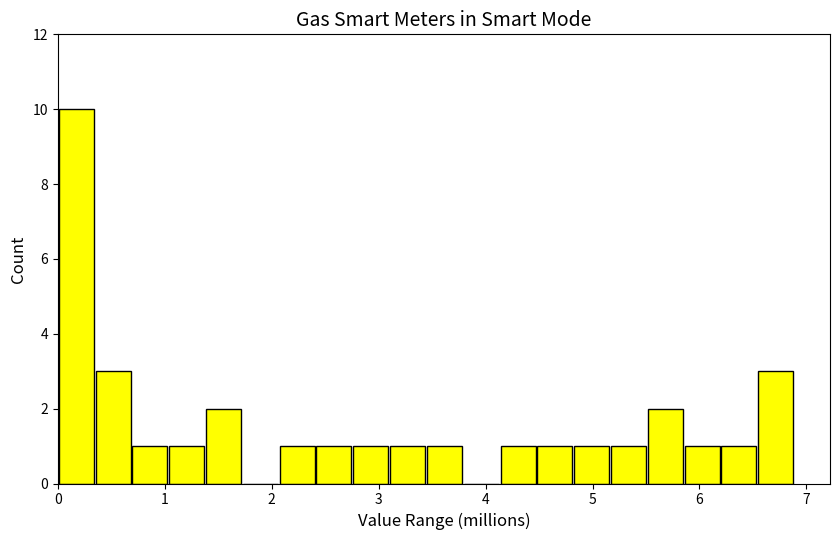

Read against the x-axis, roughly where is the centre of the tallest bar?

0.2